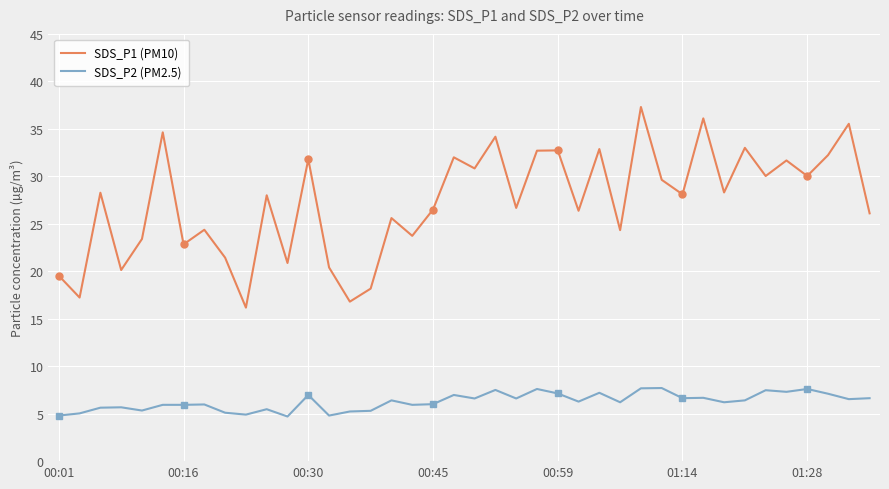

Which category has the lowest value in the SDS_P1 (PM10) series?

9